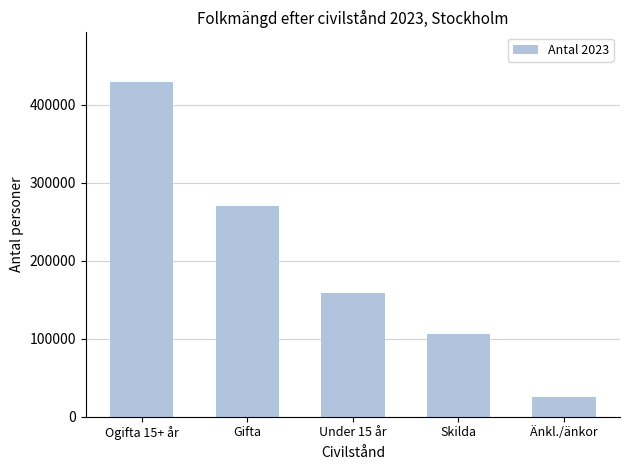

What is the sum of the values at Gifta and Ogifta 15+ år?

698557